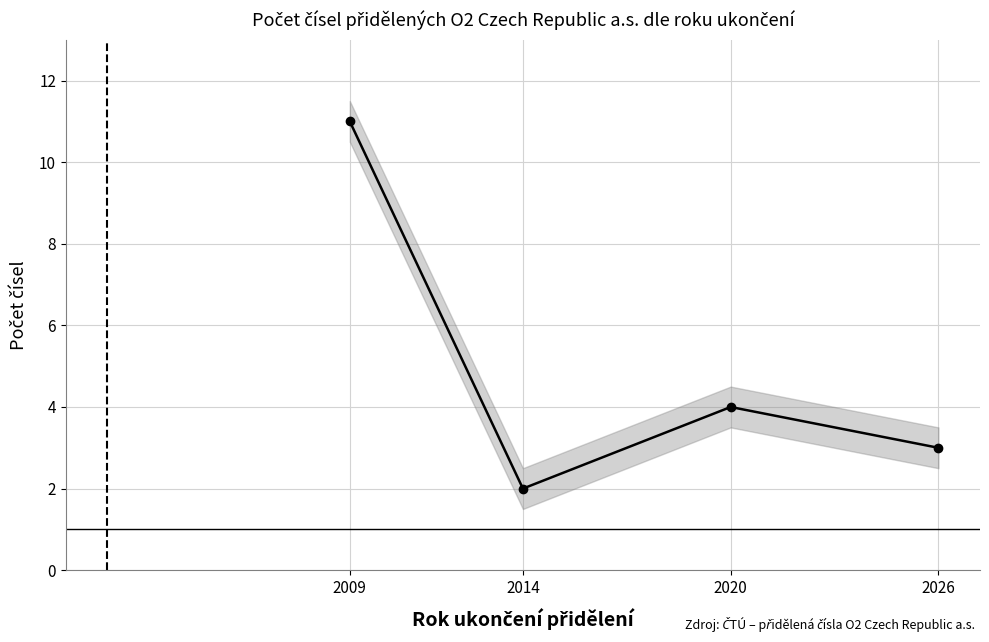

What is the difference between the values at 2020 and 2009?

7